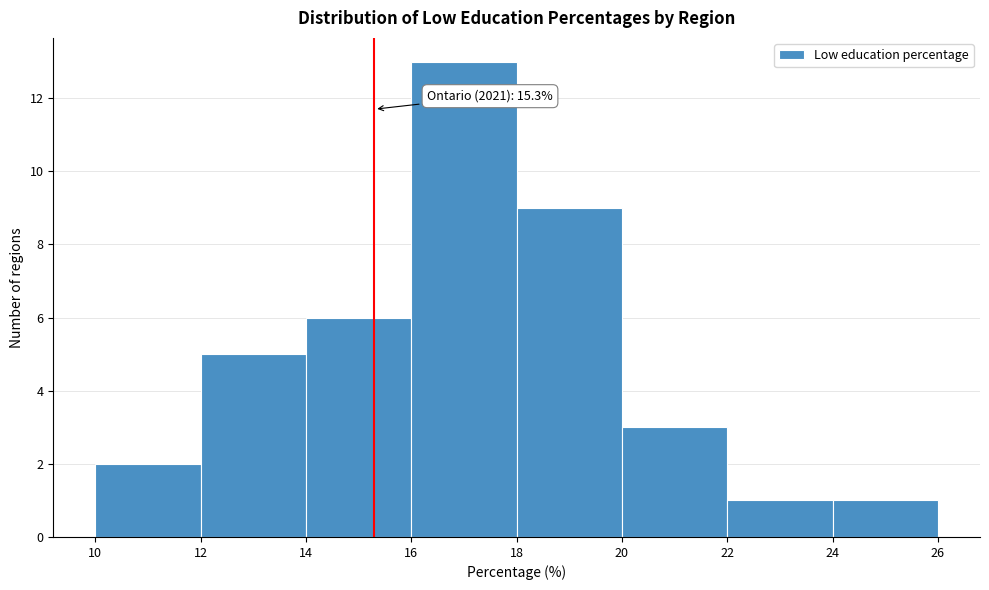

Which range on the x-axis has the tallest bar?

16 to 18